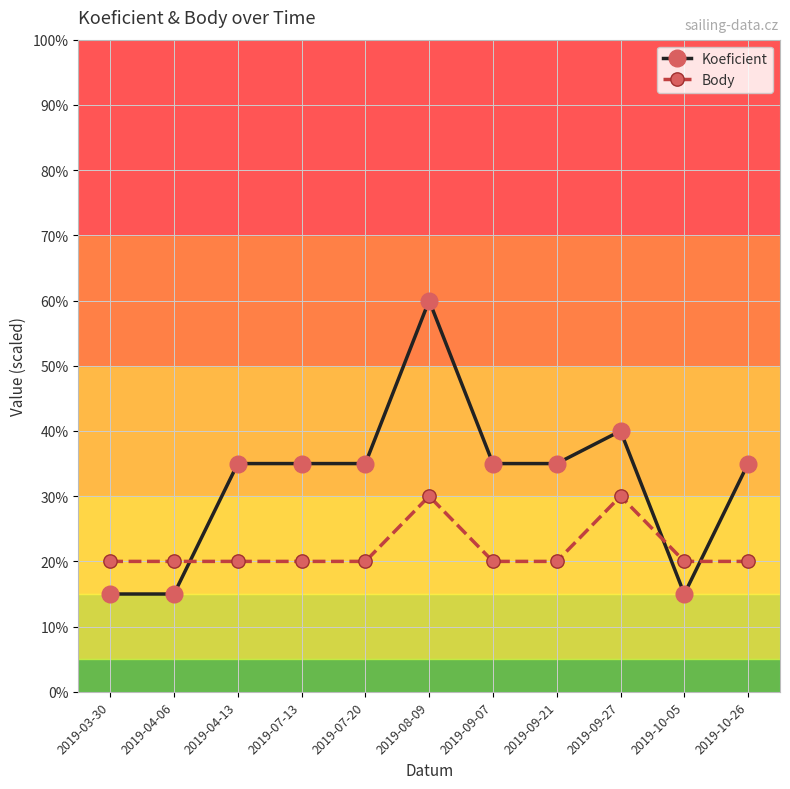

True or false: Koeficient has more than 0 interior local peaks.

True